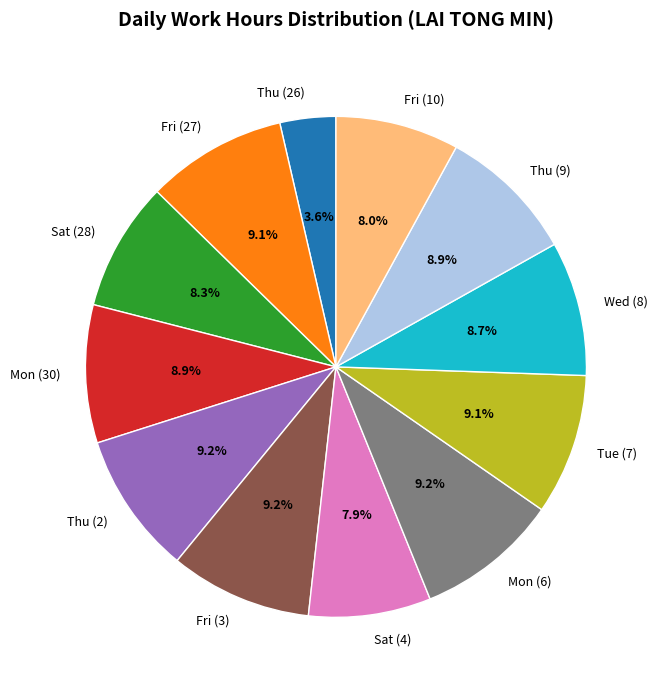

Does Thu (2) account for over 50% of the chart?

No